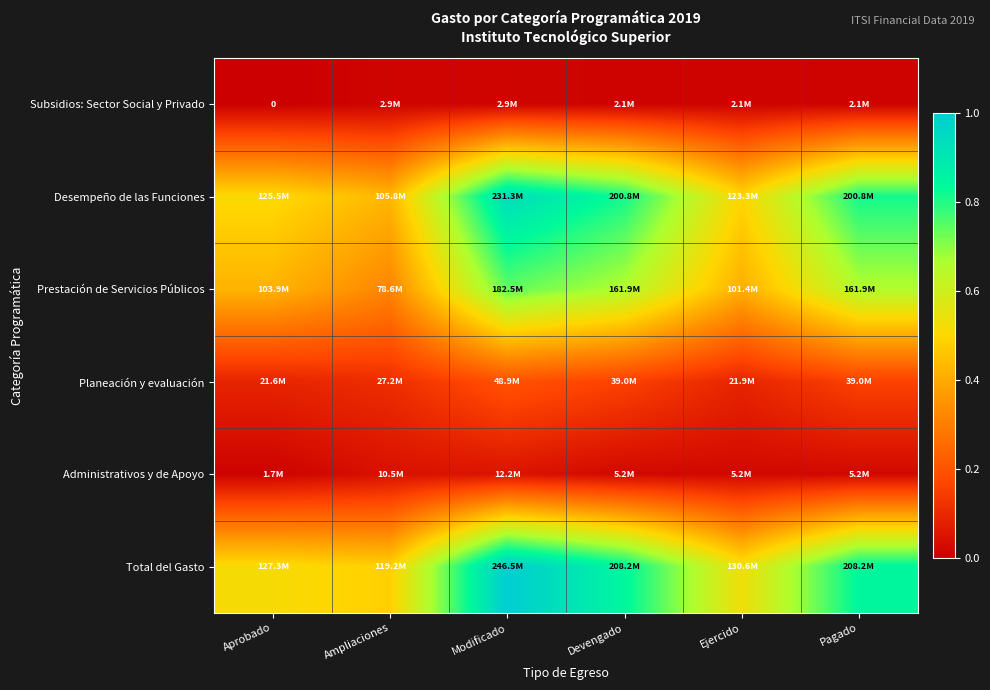

Rank the series at Aprobado from lowest to highest value.

Subsidios: Sector Social y Privado, Administrativos y de Apoyo, Planeación y evaluación, Prestación de Servicios Públicos, Desempeño de las Funciones, Total del Gasto